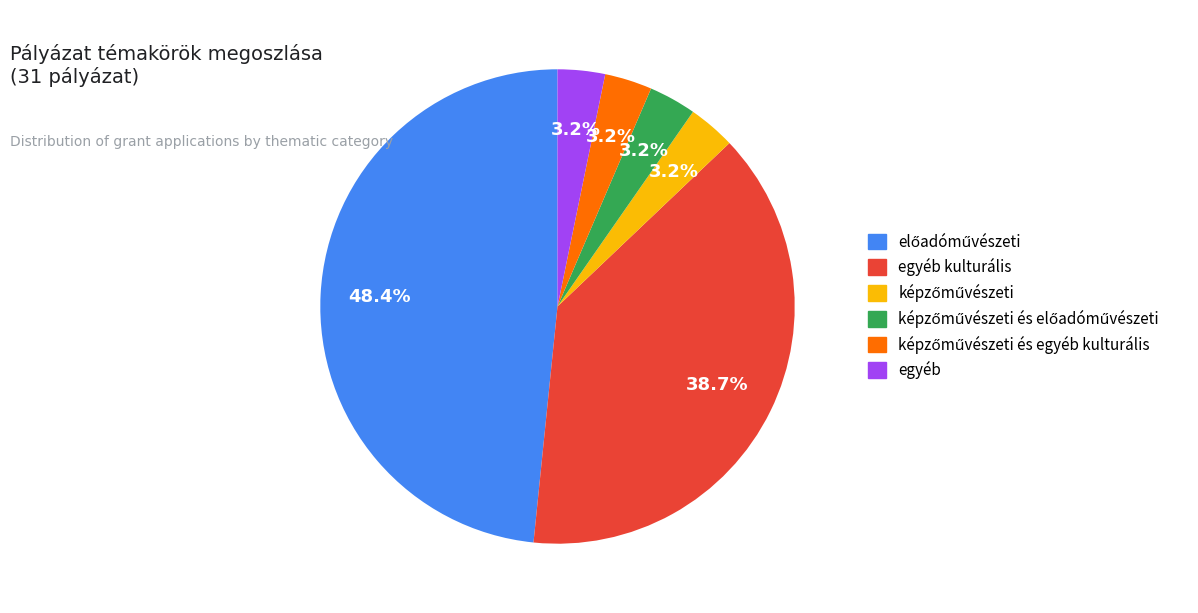

Is there any slice that represents more than half of the pie?

No